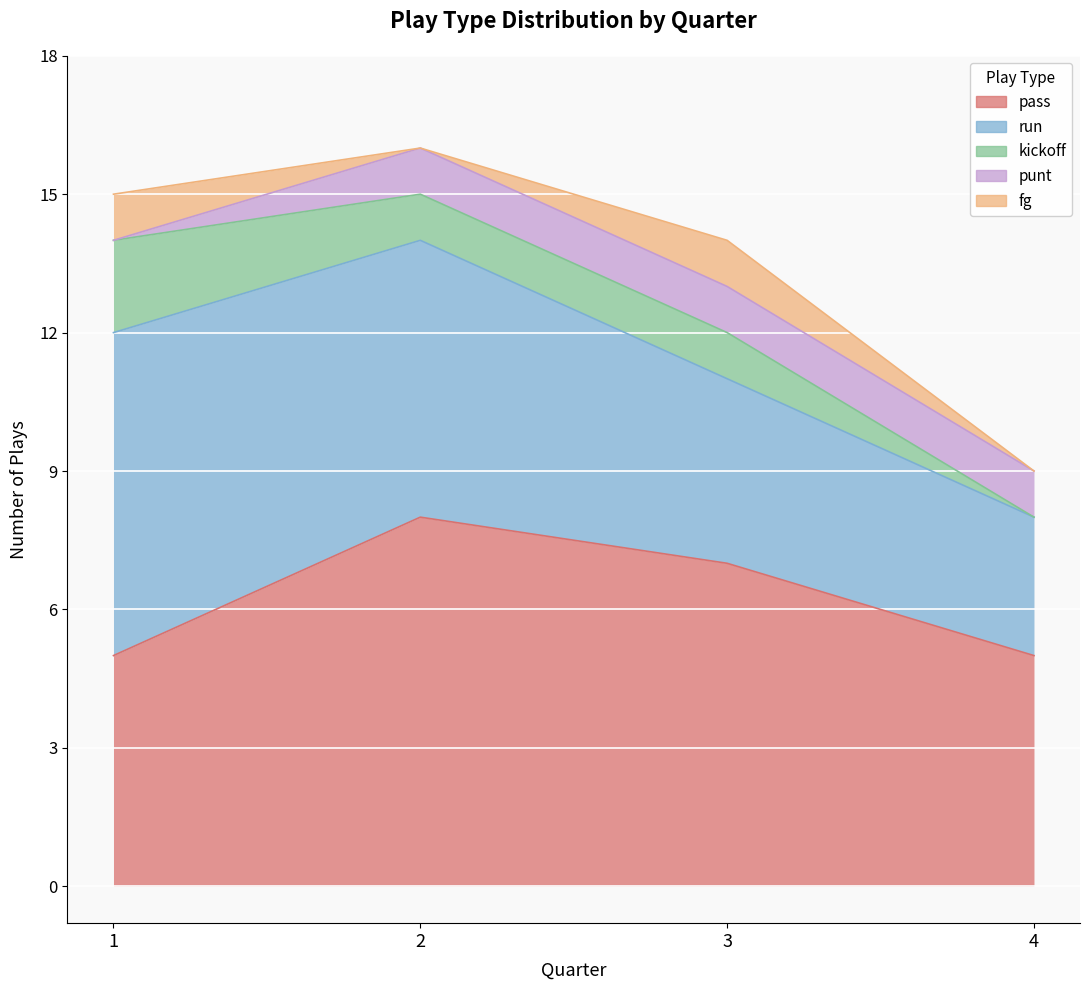

How many values in the fg series are below 1?

2